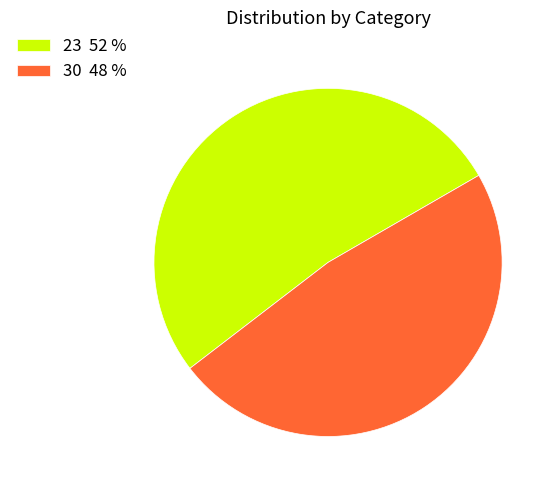

The 30 48 % slice represents 38% of the pie. True or false?

False